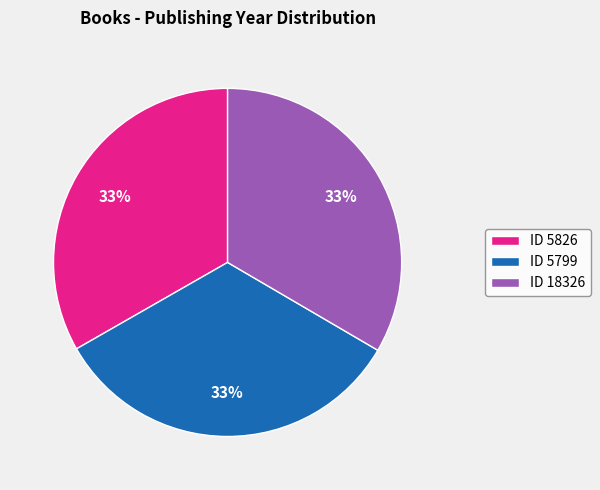

Do ID 5826 and ID 5799 together represent more than half of the pie?

Yes